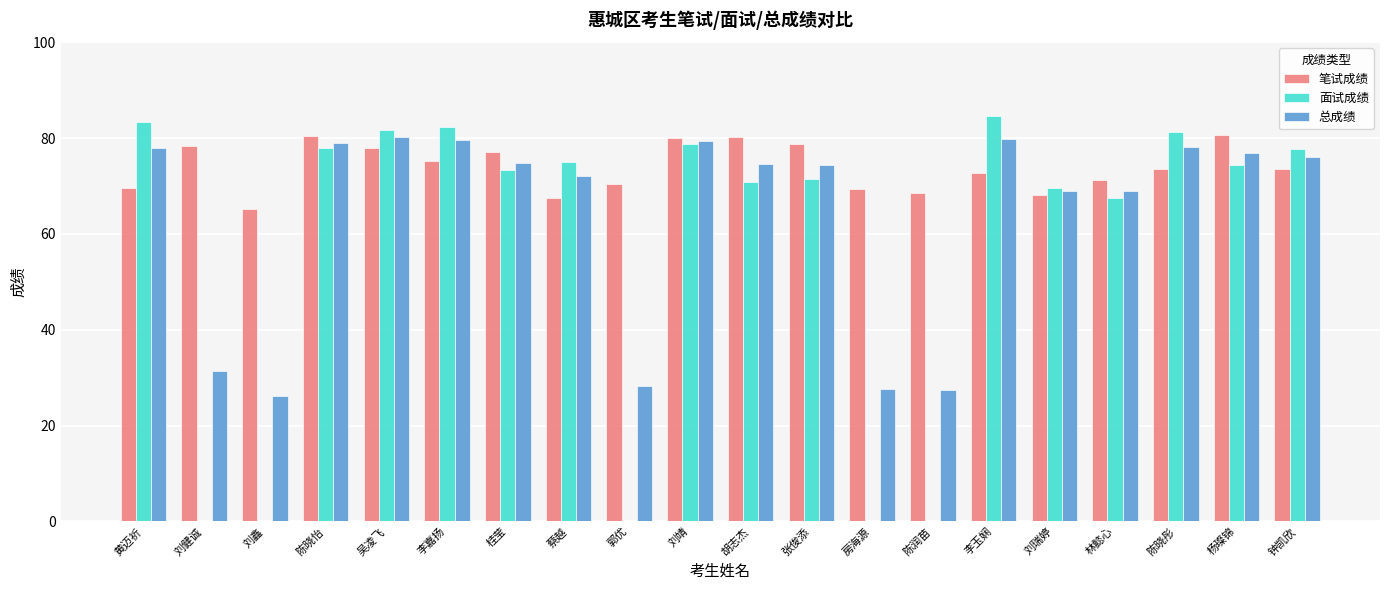

How many data points does each series have?

20